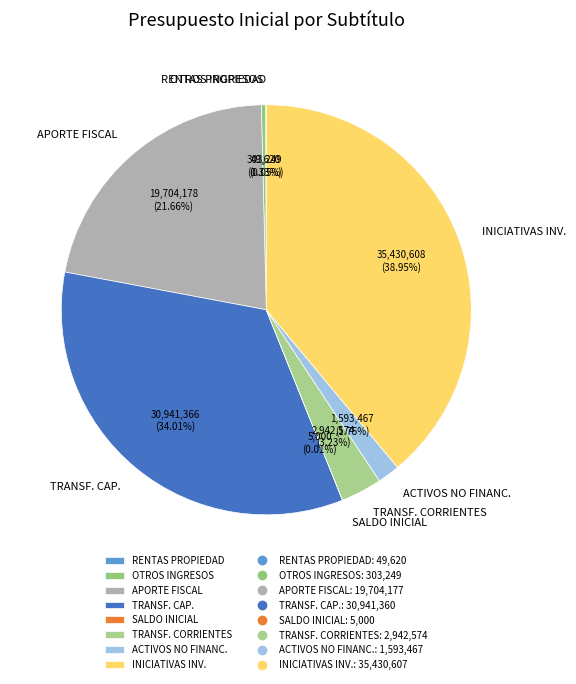

Does any single category account for the majority?

No